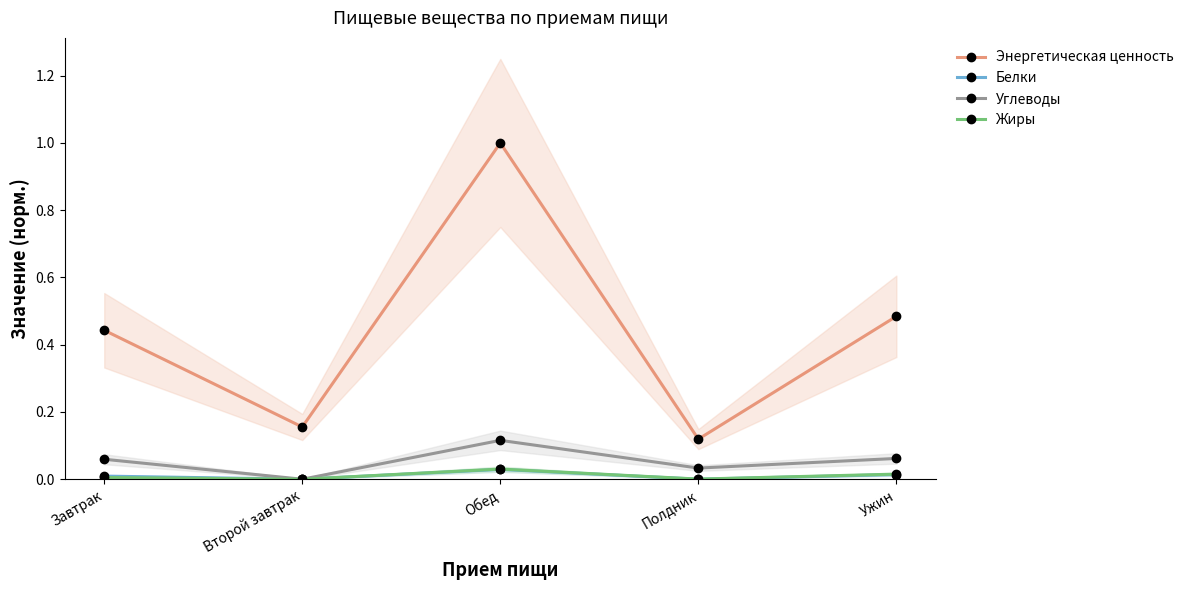

The Энергетическая ценность series shows 1.0 at Обед. True or false?

True